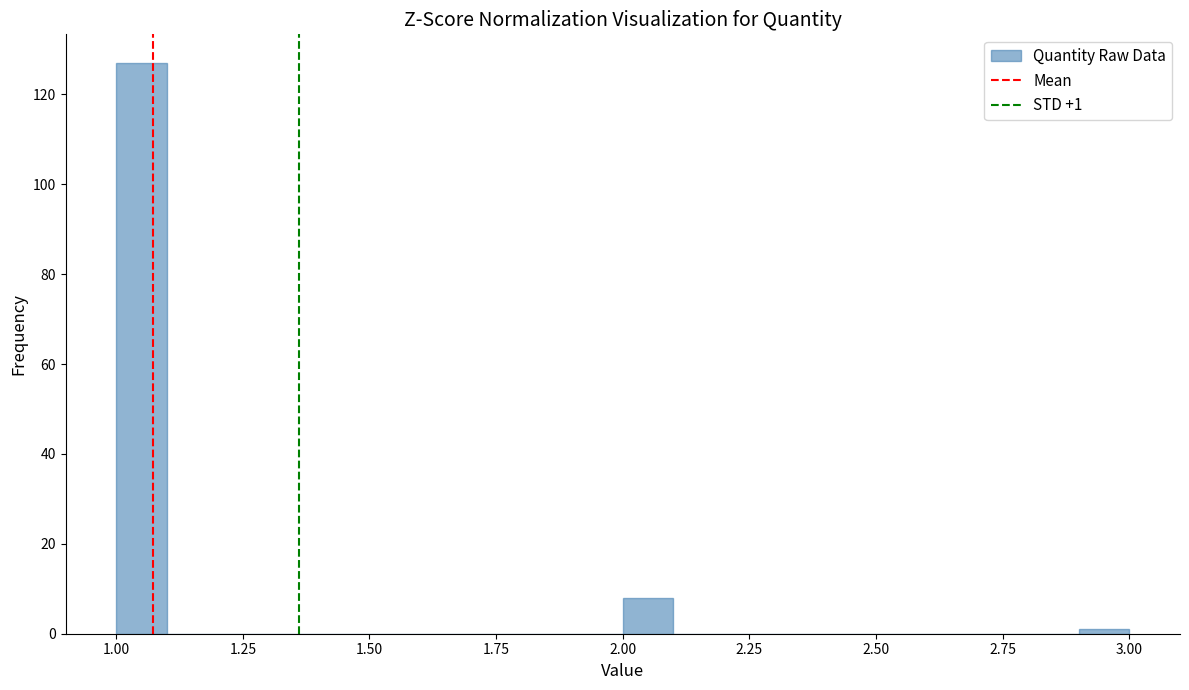

Around what value on the x-axis is the tallest bar? Give the approximate position of its centre, as read against the axis.

1.05